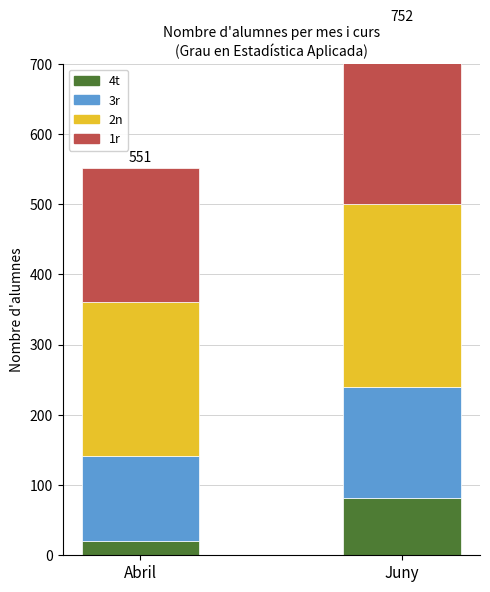

What is the sum of all 2n values?

480